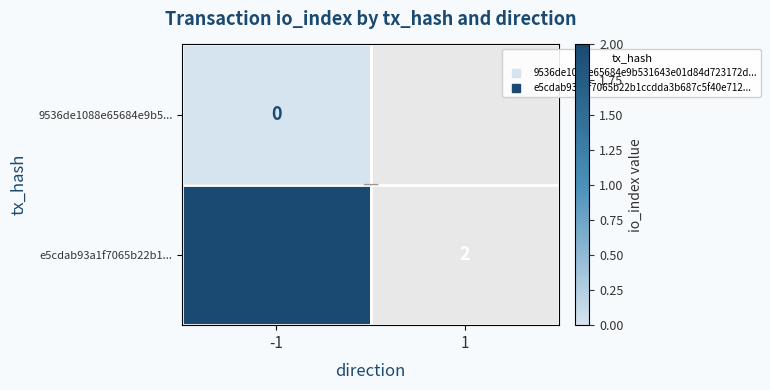

Rank the series by their average value, from highest to lowest.

9536de1088e65684e9b5..., e5cdab93a1f7065b22b1...